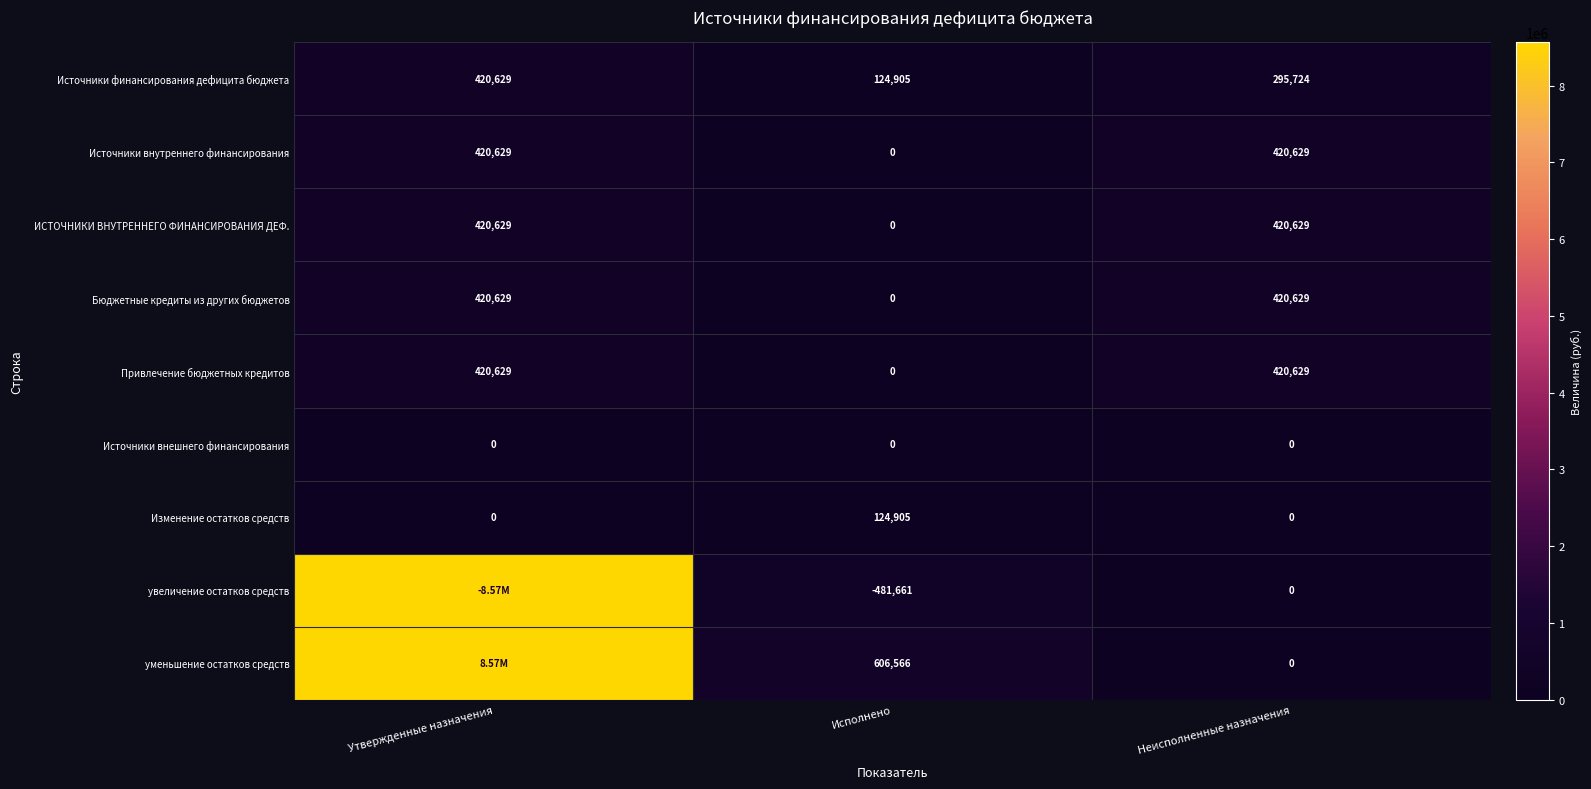

What is the sum of all Бюджетные кредиты из других бюджетов values?

841258